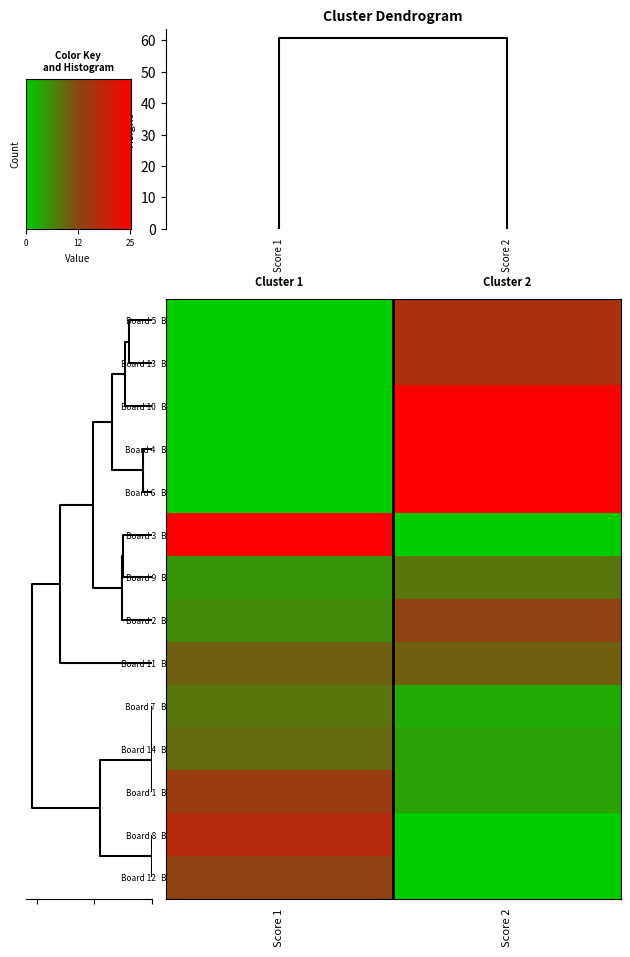

Reading left to right, list all the values displayed in this chart.

1: 14	4
2: 6	13
3: 25	0
4: 0	25
5: 0	16
6: 0	25
7: 8	3
8: 17	0
9: 5	8
10: 0	25
11: 10	10
12: 13	0
13: 0	16
14: 9	4